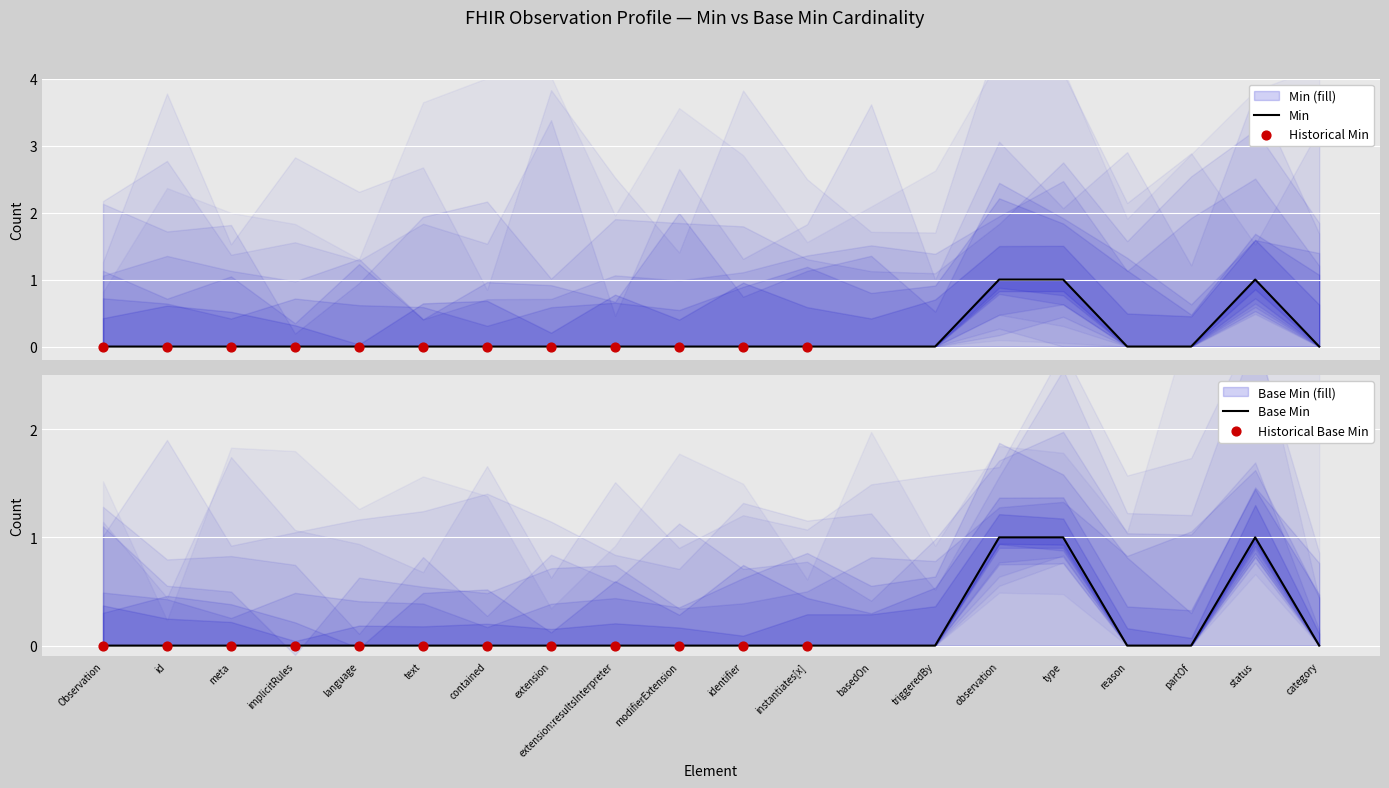

Which series contains the highest Y value?

Min